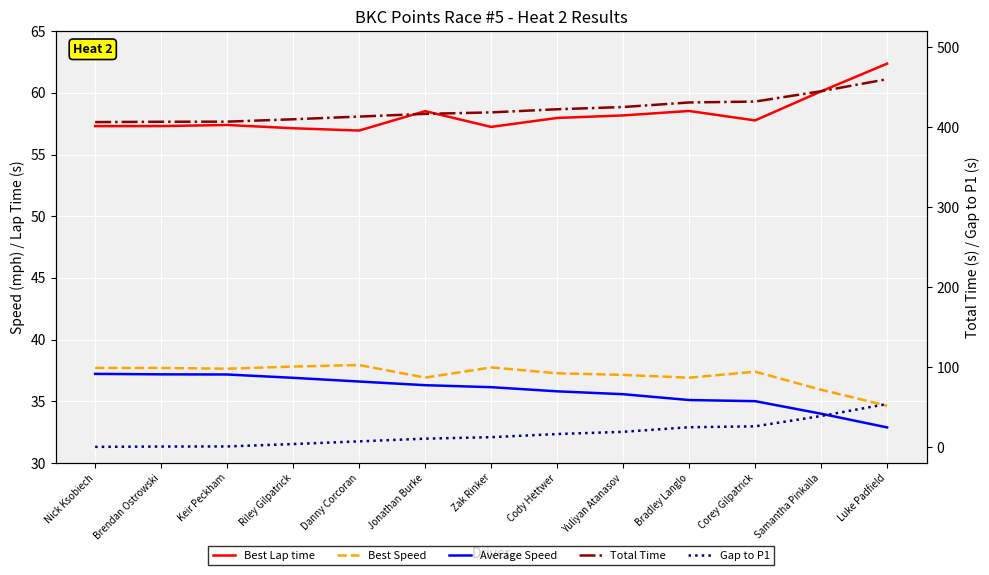

True or false: Total Time and Gap to P1 cross at least once.

False